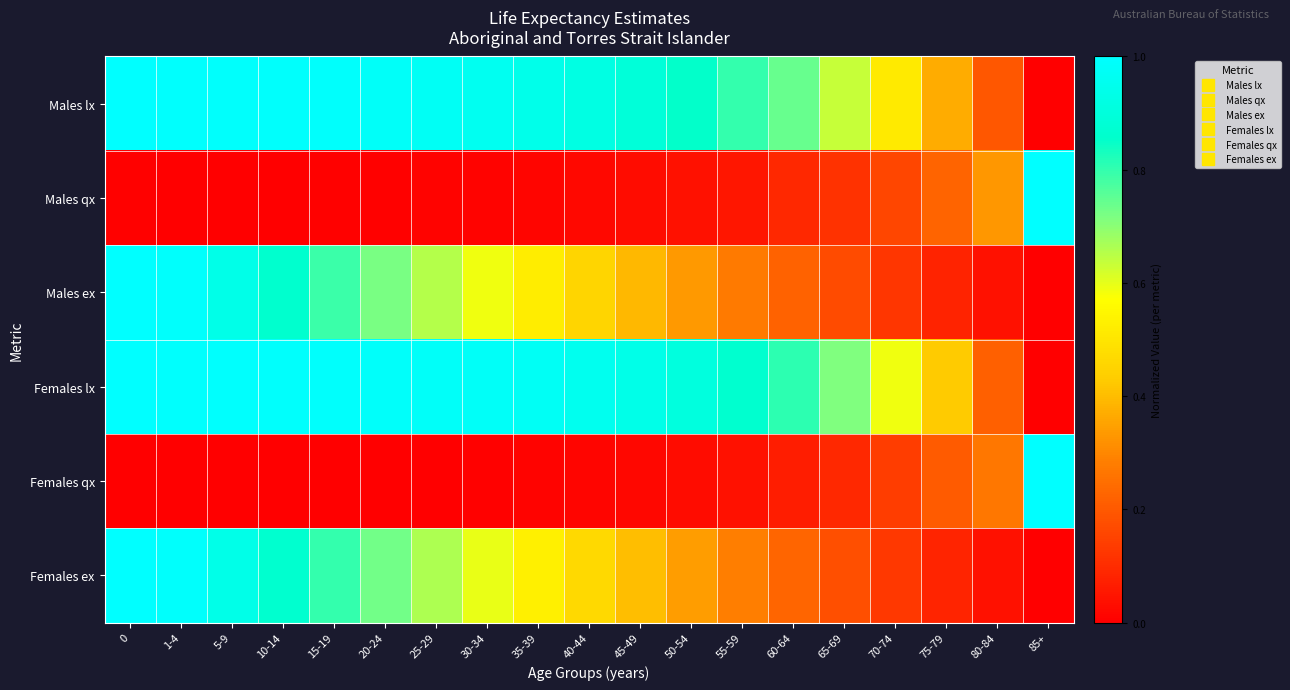

What is the difference between the highest and lowest values at 85+?

1.0